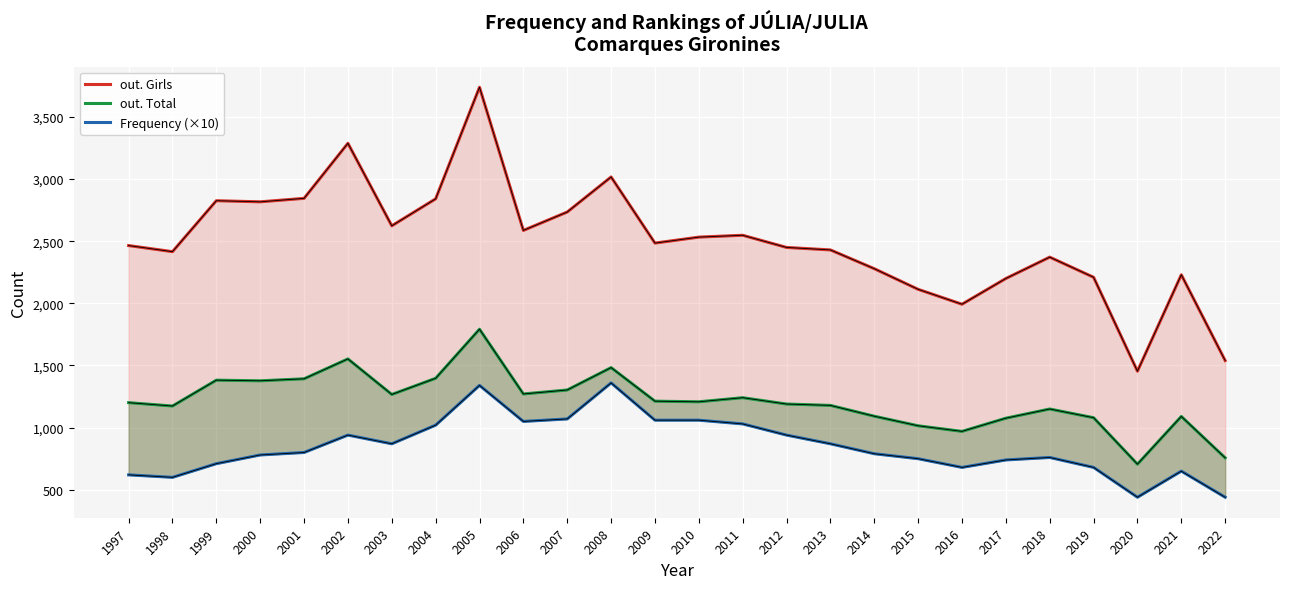

What is the difference between the out. Total values at 2008 and 2014?

391